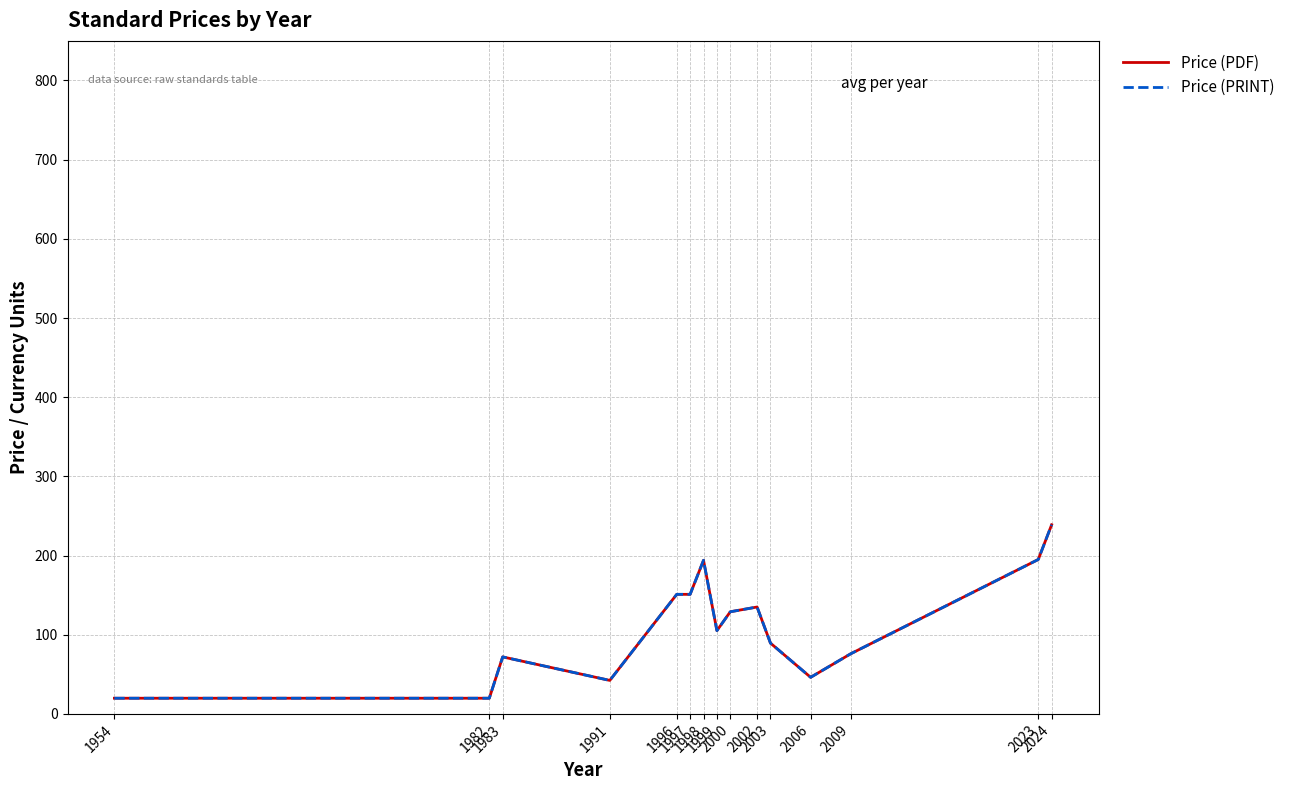

What is the sum of the Price (PRINT) values at 1998 and 1982?

213.8